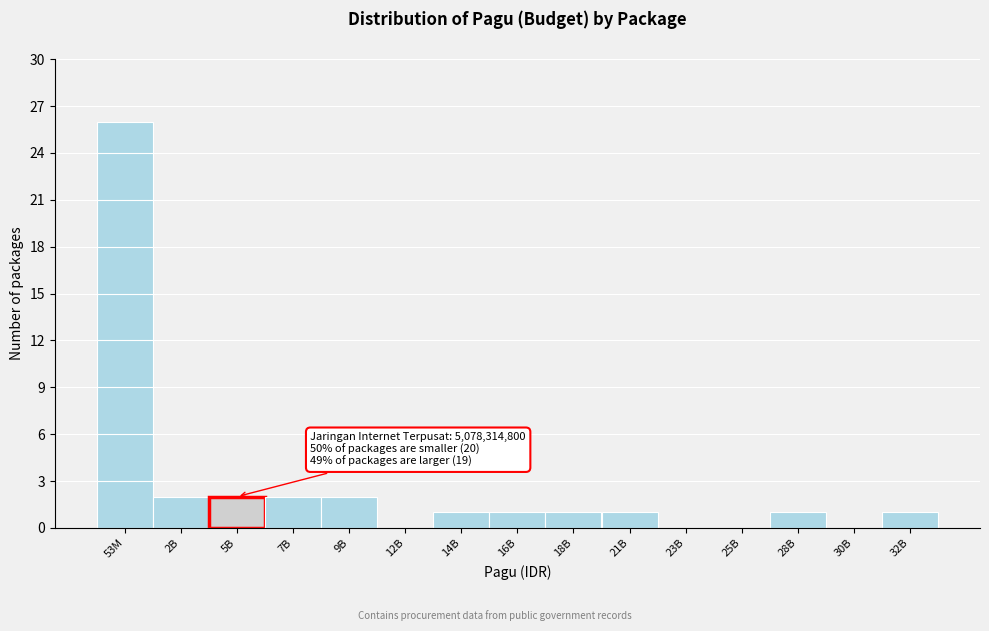

Reading left to right, list all the values displayed in this chart.

53M=26	2B=2	5B=2	7B=2	9B=2	12B=0	14B=1	16B=1	18B=1	21B=1	23B=0	25B=0	28B=1	30B=0	32B=1